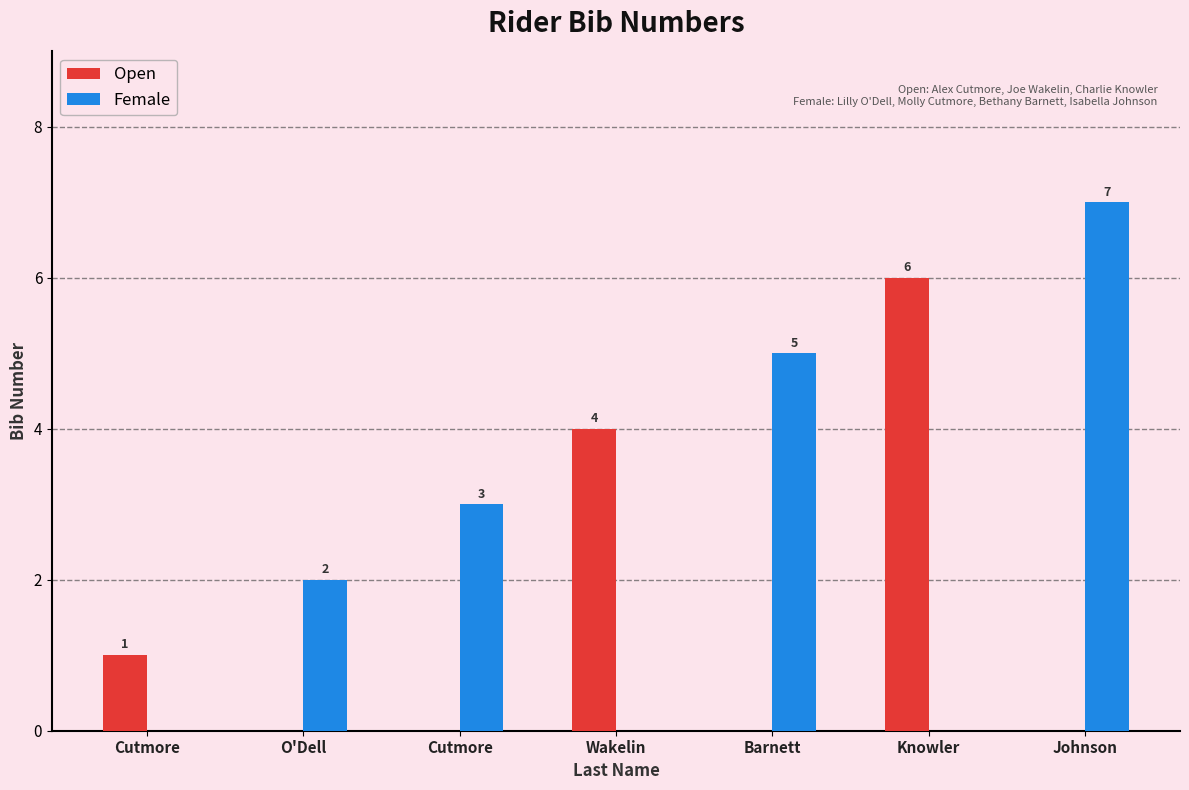

Reading right to left, extract all data points from this chart.

Open: Johnson=0	Knowler=6	Barnett=0	Wakelin=4	Cutmore=0	O'Dell=0	Cutmore=1
Female: Johnson=7	Knowler=0	Barnett=5	Wakelin=0	Cutmore=3	O'Dell=2	Cutmore=0